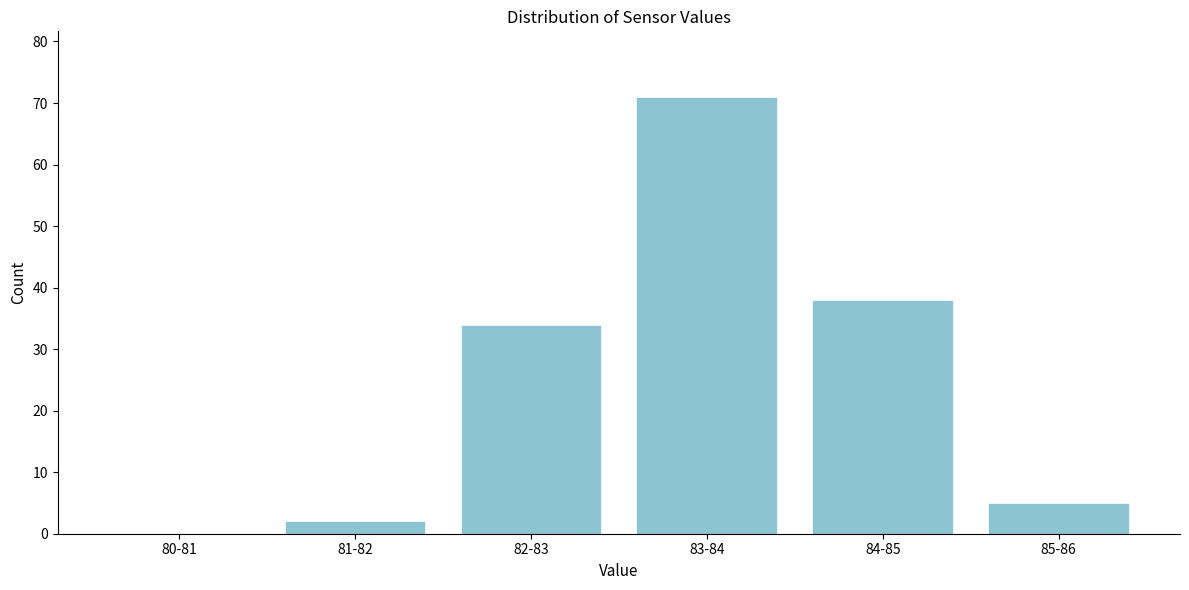

Reading left to right, list all the values displayed in this chart.

80-81=0	81-82=2	82-83=34	83-84=71	84-85=38	85-86=5